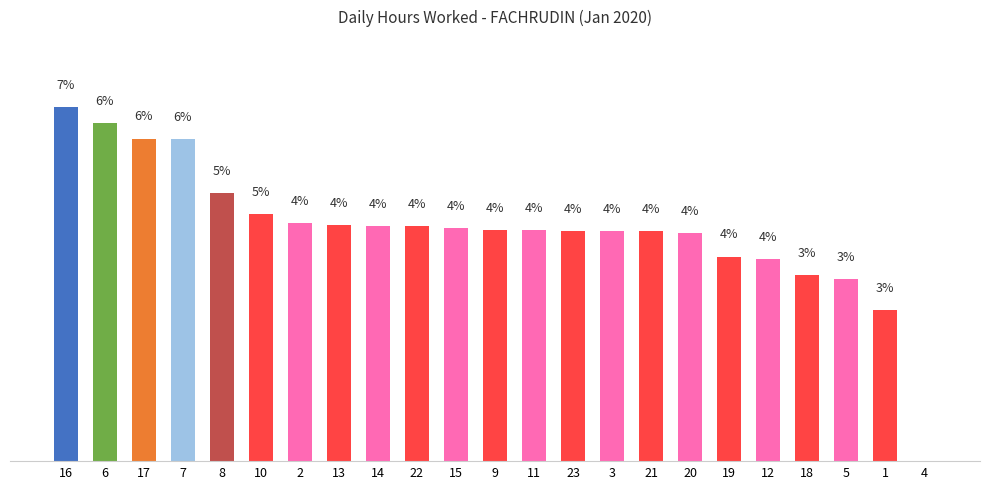

Between 12 and 10, which is larger?

10